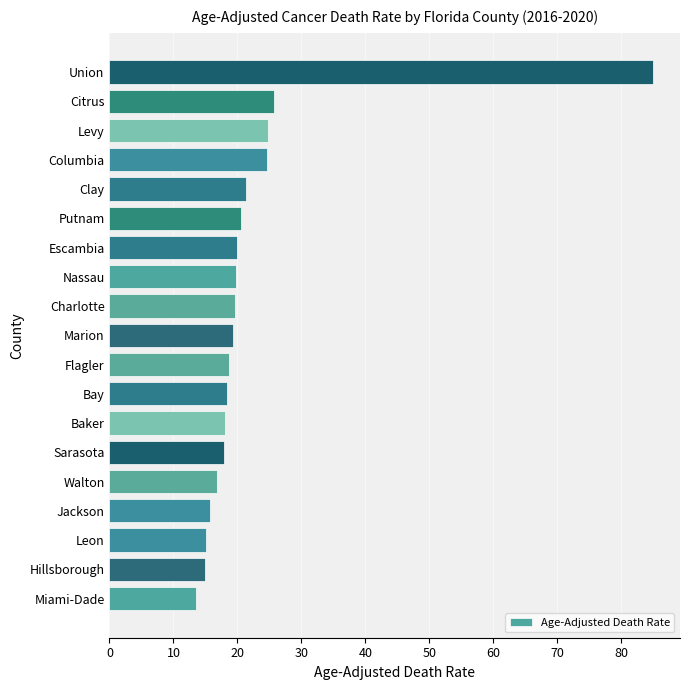

What is the minimum value shown in the chart?

13.6